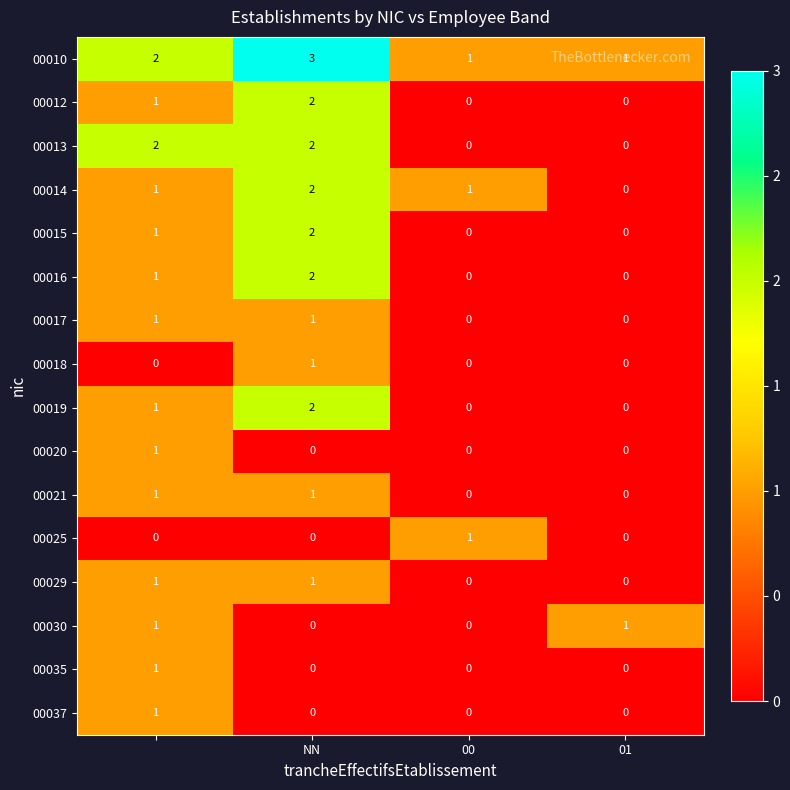

Which series has the largest total across all categories?

00010